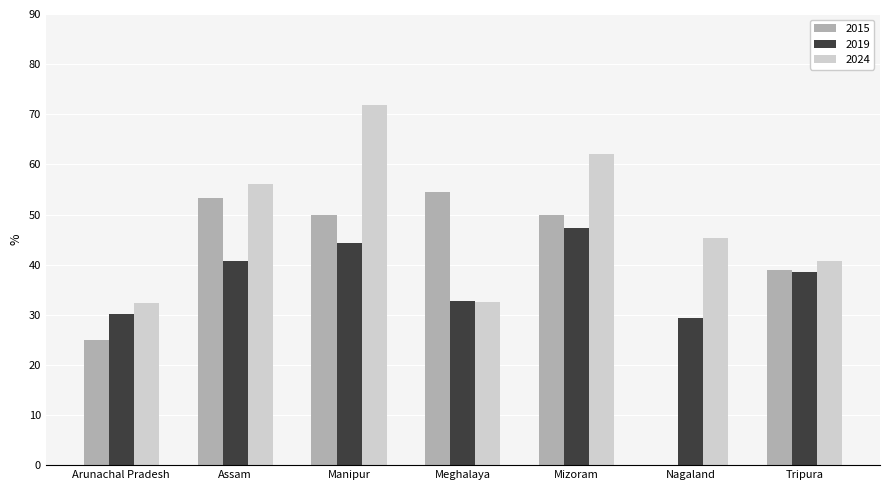

Which series has the largest total across all categories?

2024